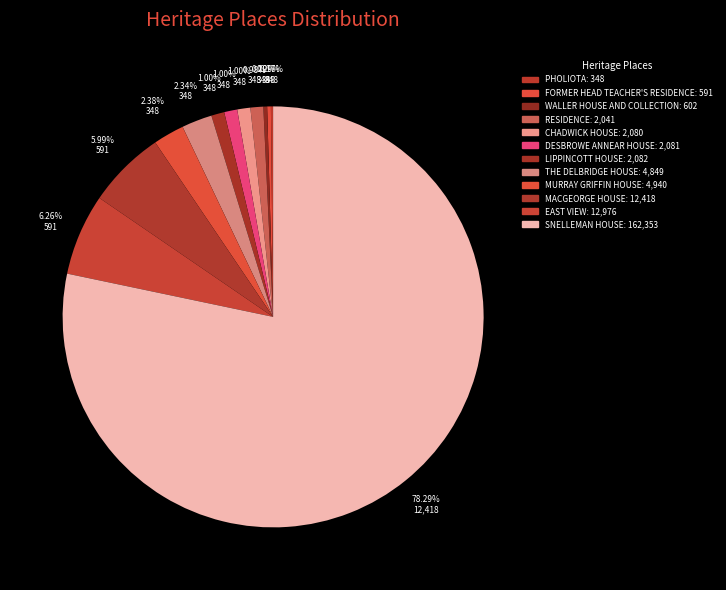

Between DESBROWE ANNEAR HOUSE and WALLER HOUSE AND COLLECTION, which is larger?

DESBROWE ANNEAR HOUSE